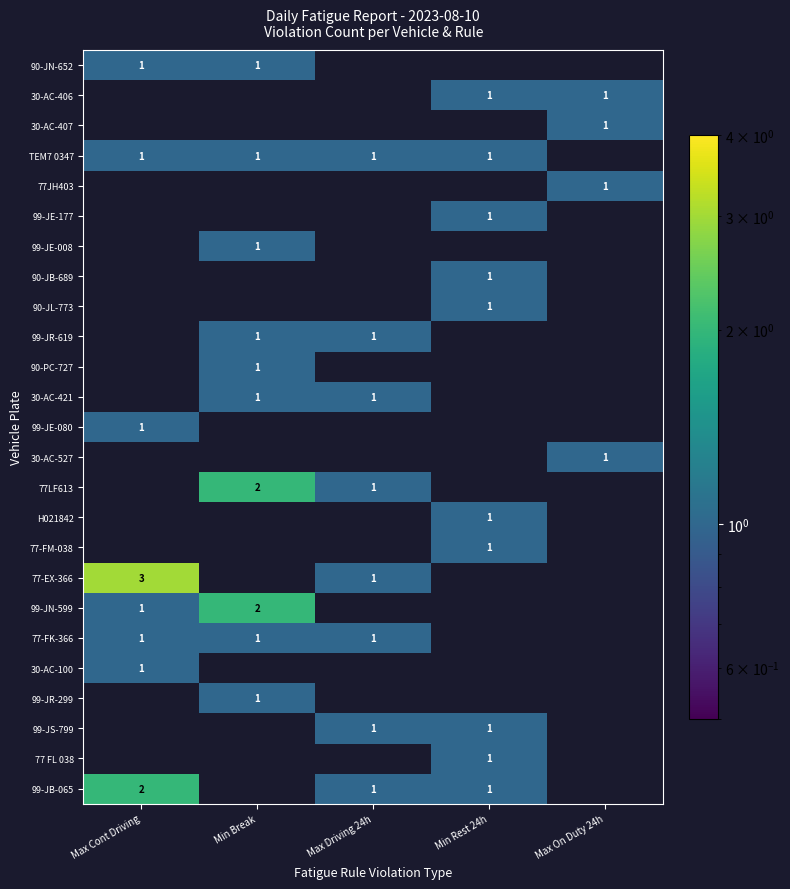

Which label corresponds to the smallest value in the chart?

Max Cont Driving